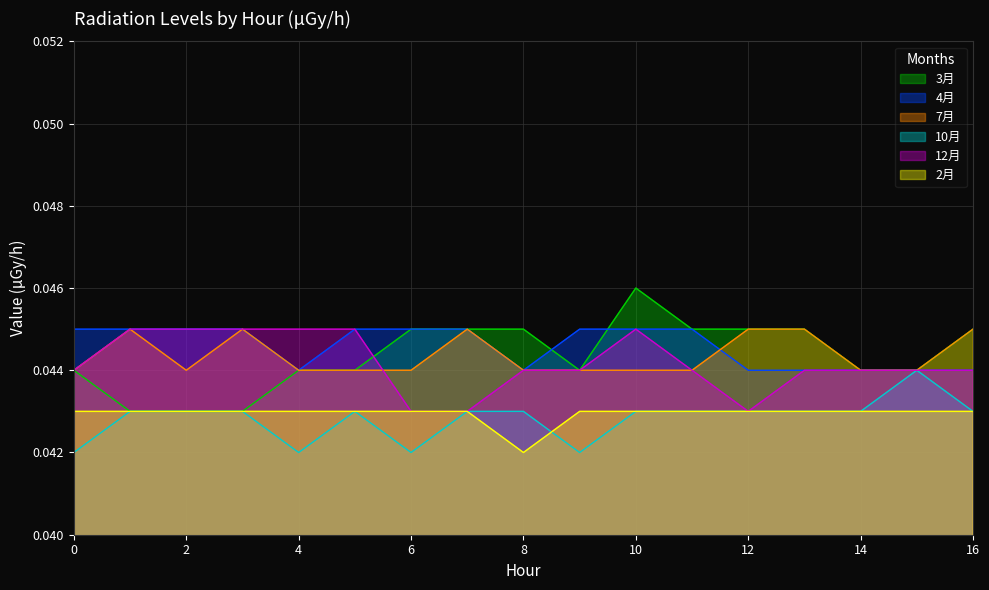

The value of 12月 at 15 is 0.0. True or false?

True